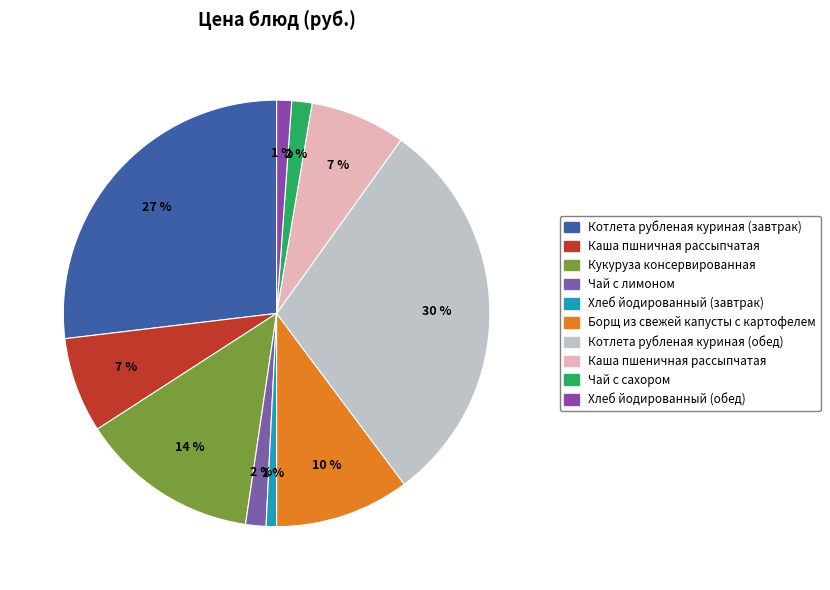

Approximately how many times larger is the value at Каша пшничная рассыпчатая compared to Хлеб йодированный (обед)?

6.4